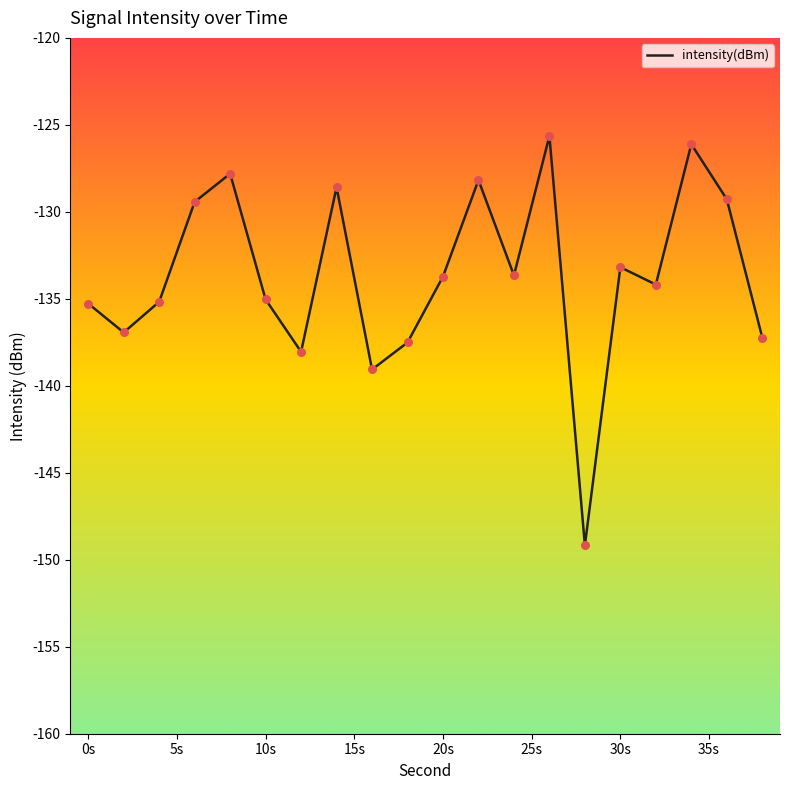

What is the smallest value displayed?

-149.2